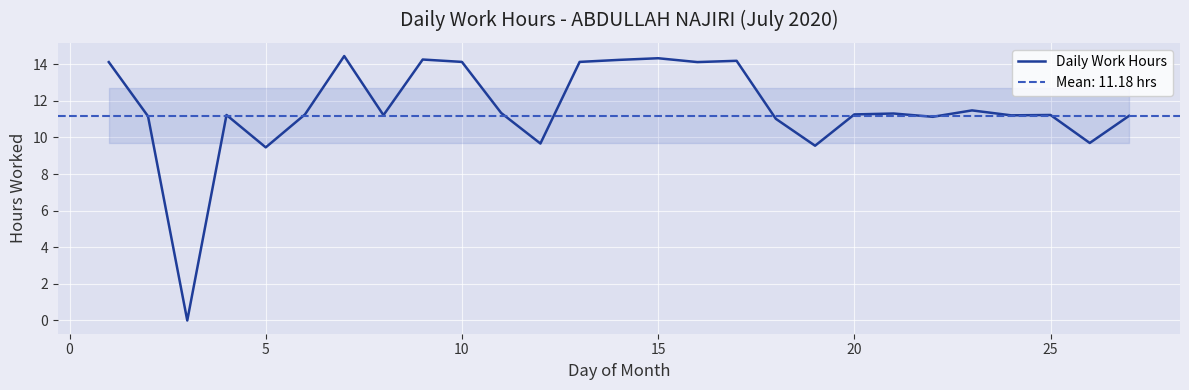

Is it true that Daily Work Hours equals 24.4 at 15?

False